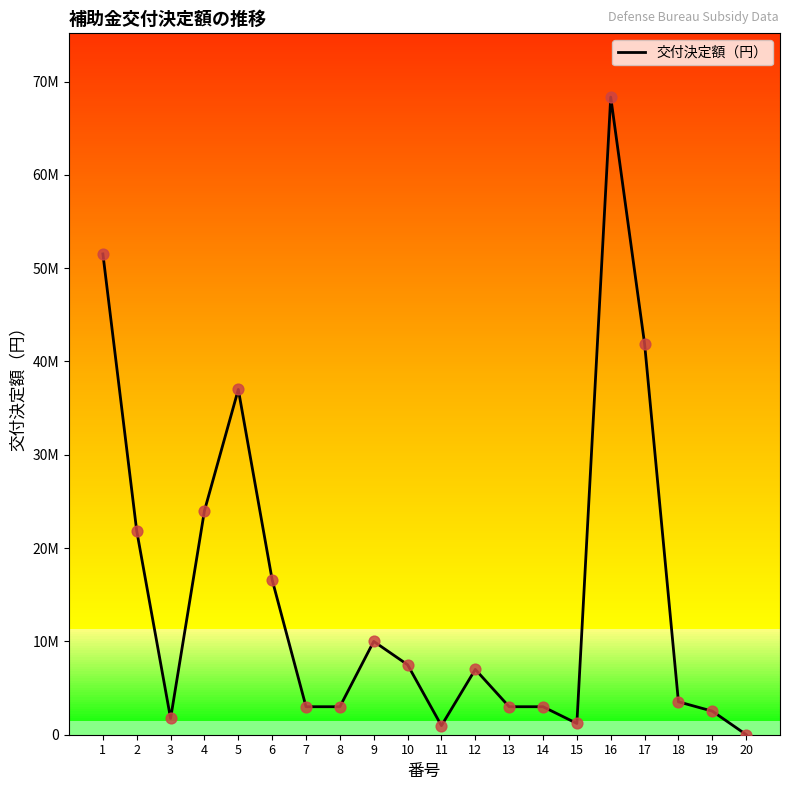

What is the change in value from 10 to 16?

+60828800